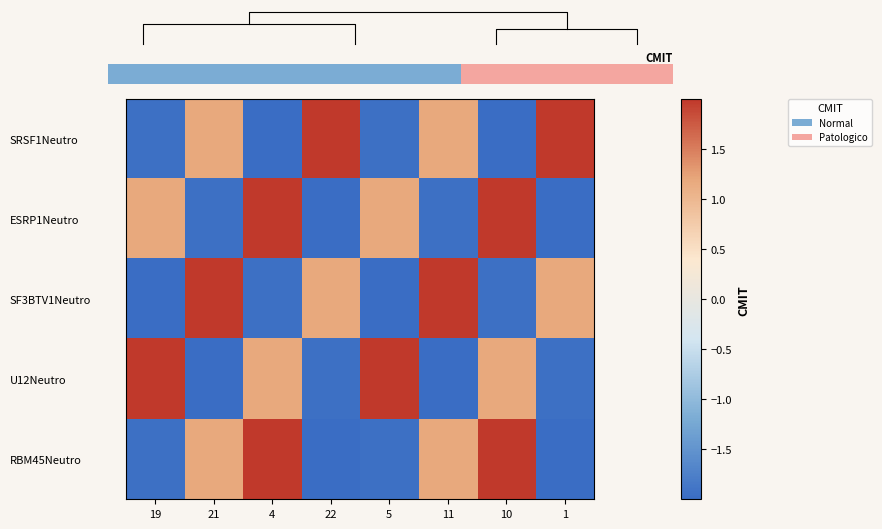

At which label does ESRP1Neutro reach its minimum?

22